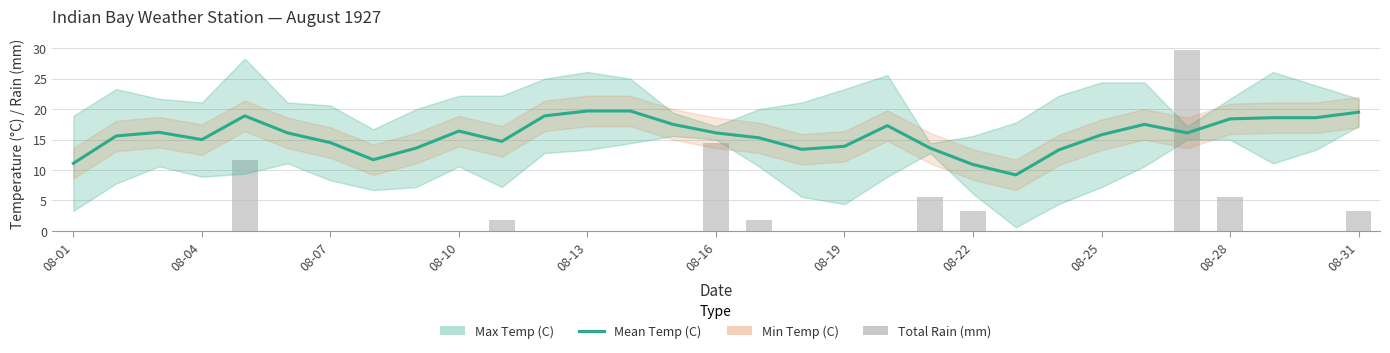

What is the difference between the second highest and second lowest values in the Mean Temp (C) series?

8.8